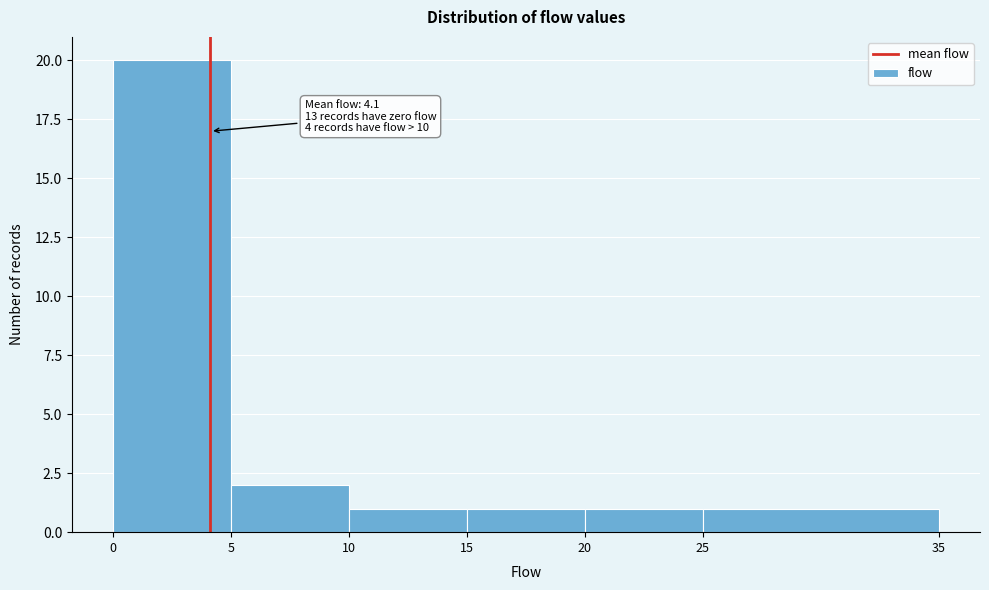

Over which range of the x-axis is the bar tallest?

0 to 5